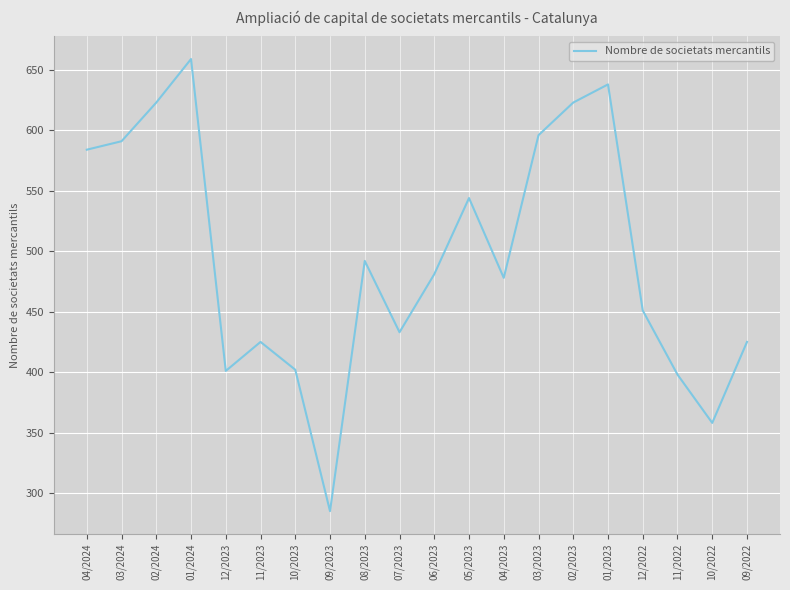

How many interior local peaks (higher than both neighbors) does the data have?

5